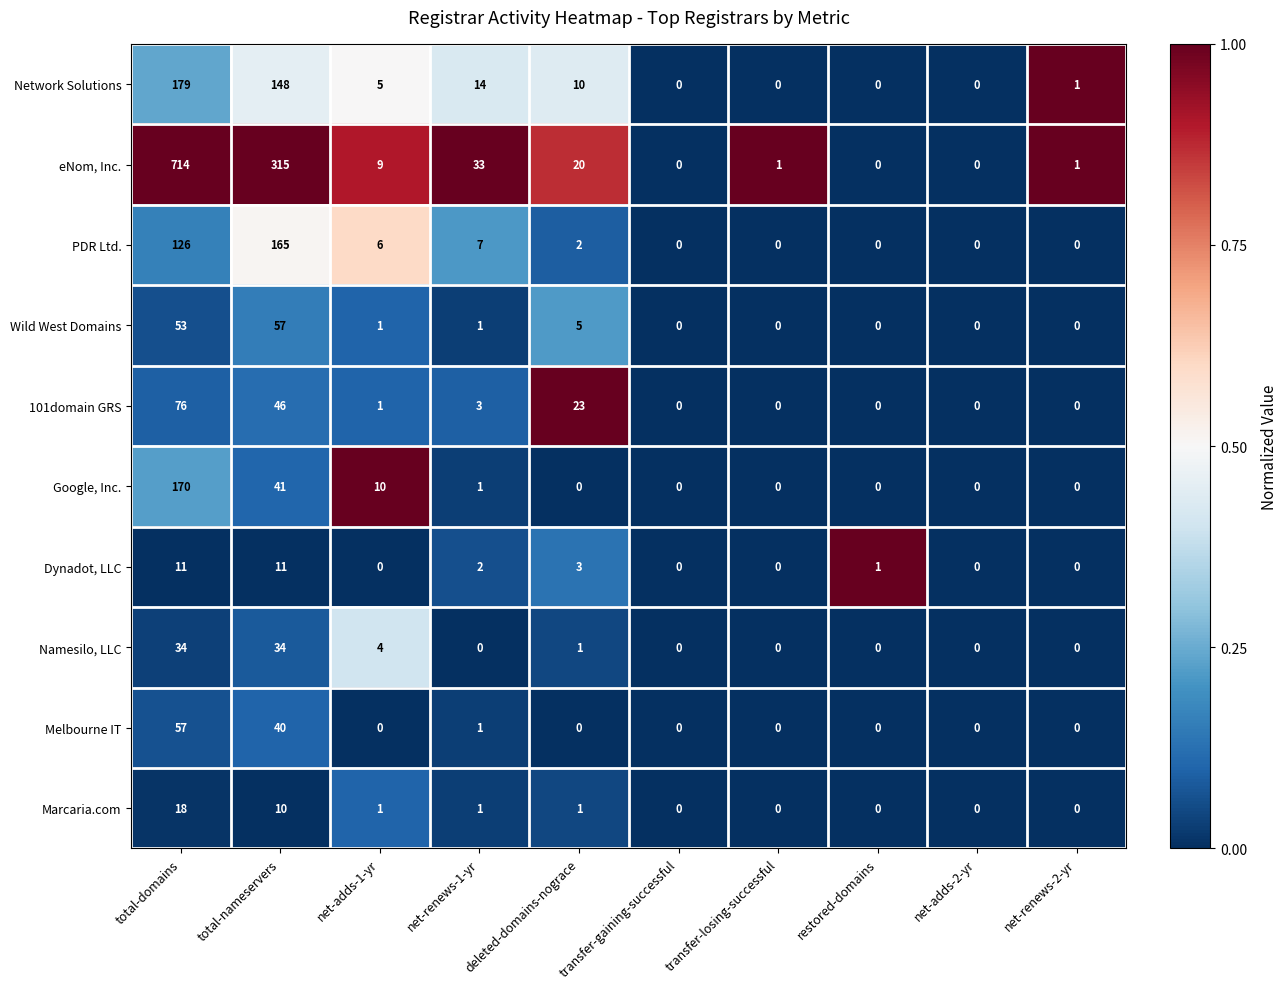

Where is Network Solutions nearest to the value 89?

total-nameservers